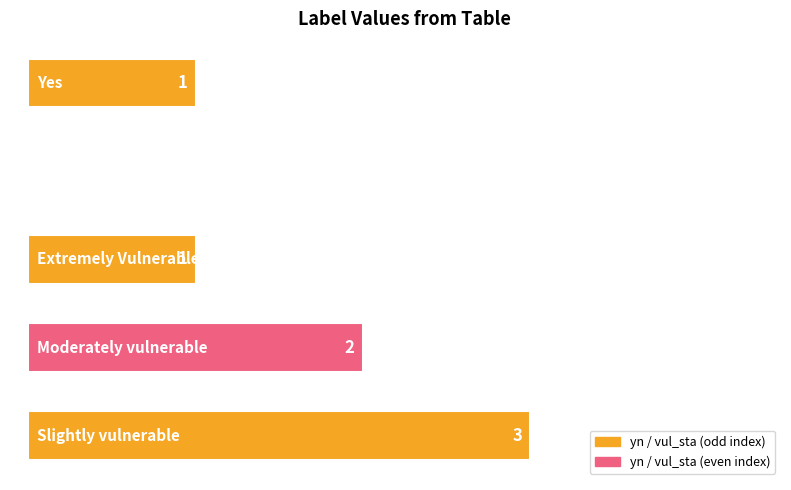

What is the sum of all values?

7